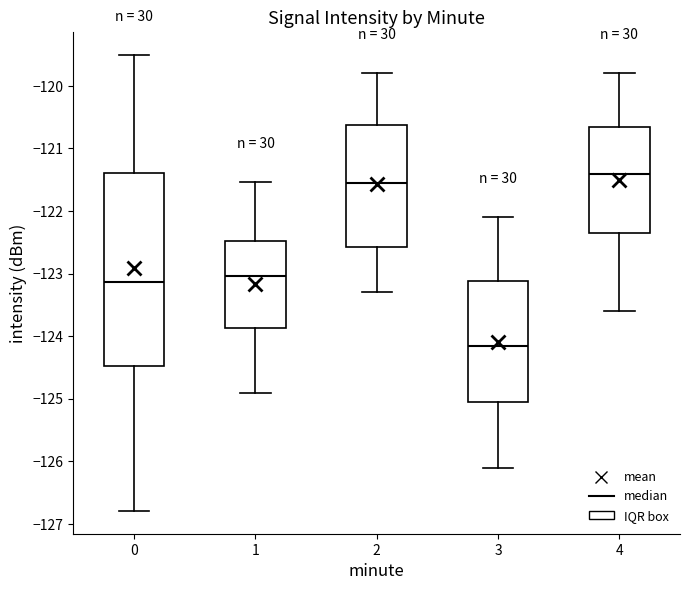

Which box has the lowest median line?

3